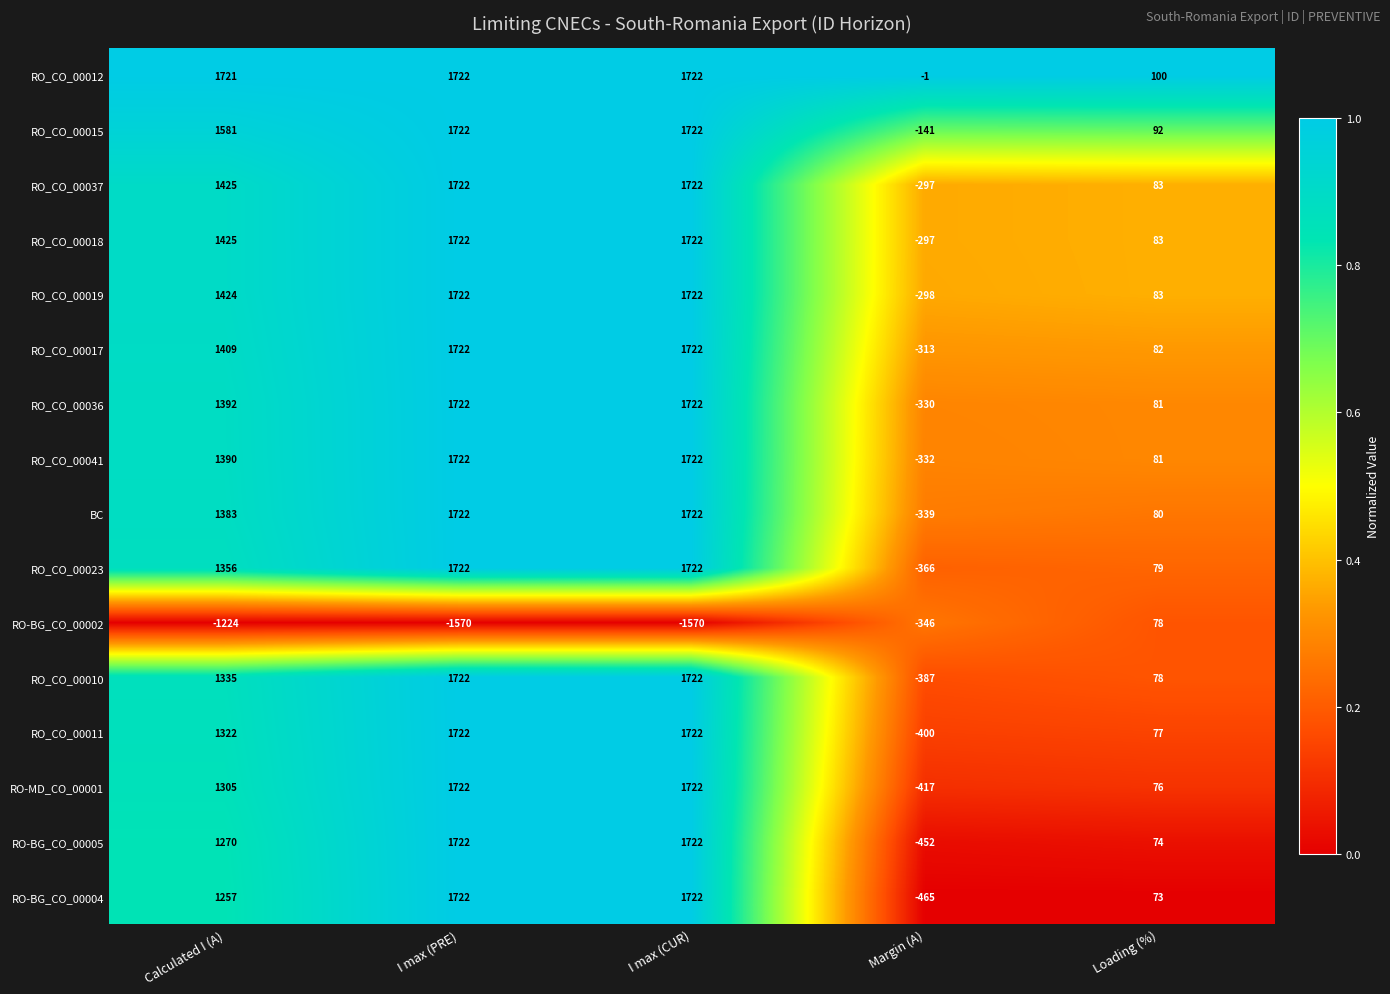

What is the highest value of the RO_CO_00037 series?

1722